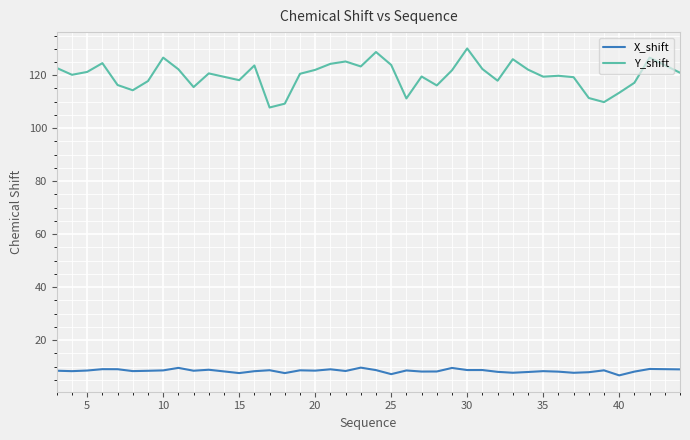

List the series in order of their overall mean, lowest first.

X_shift, Y_shift